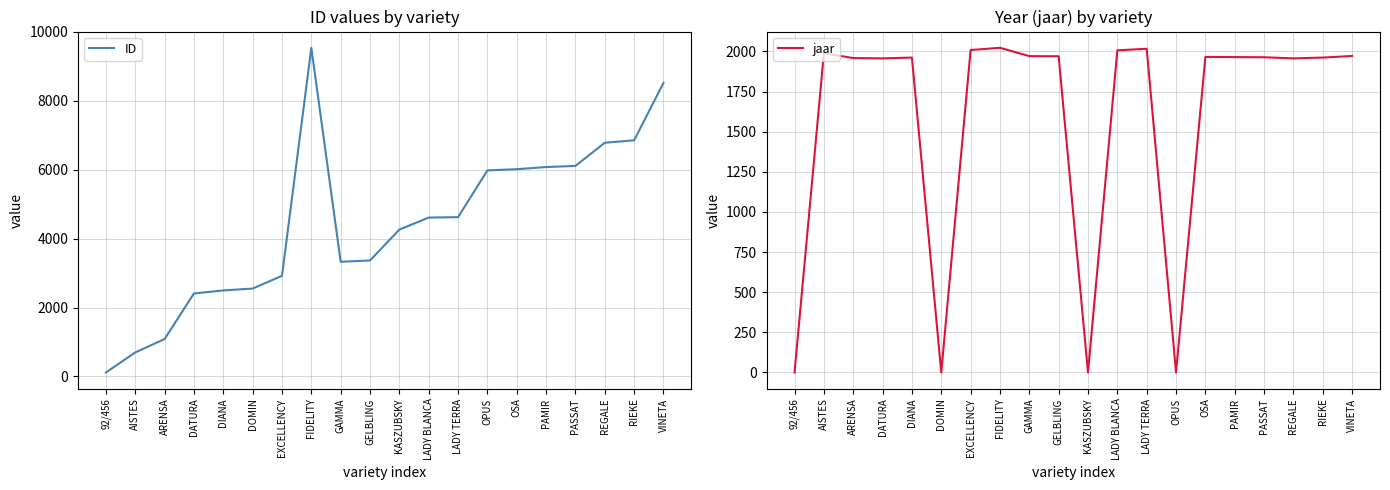

True or false: ID has a value of 3328 at GAMMA.

True